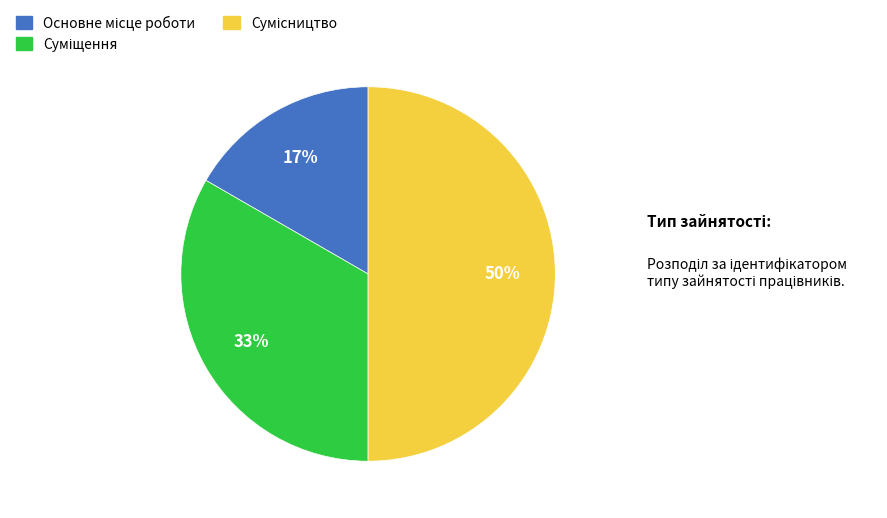

How many slices are in this pie chart?

3